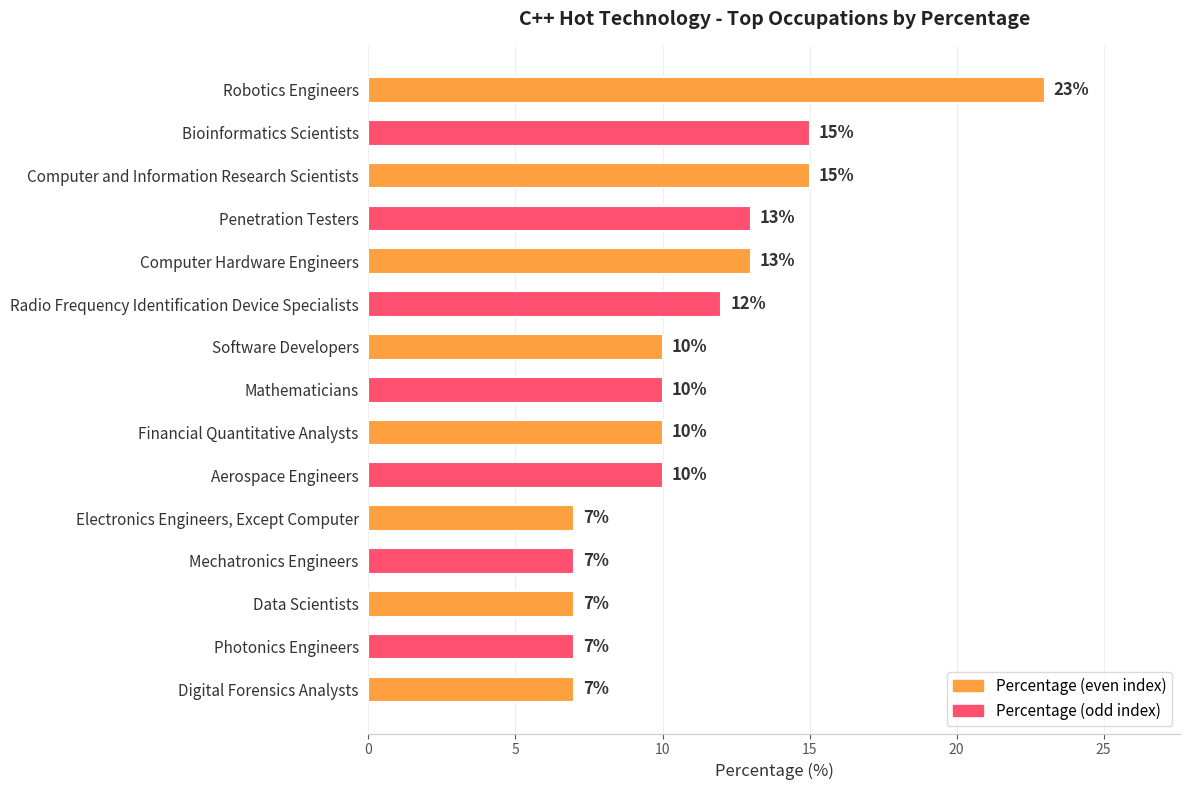

Reading top to bottom, what are all the values shown in this chart?

23	15	15	13	13	12	10	10	10	10	7	7	7	7	7